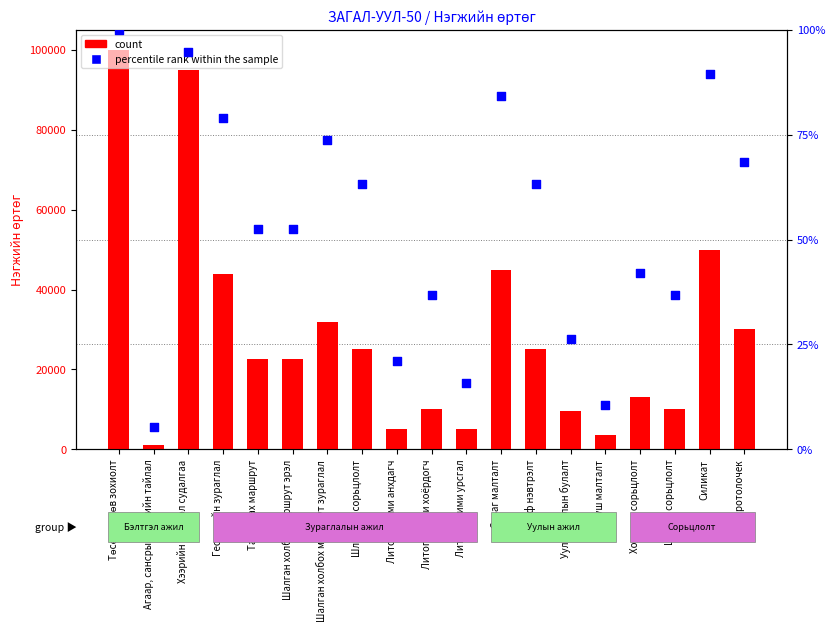

Which series contains the highest Y value?

count